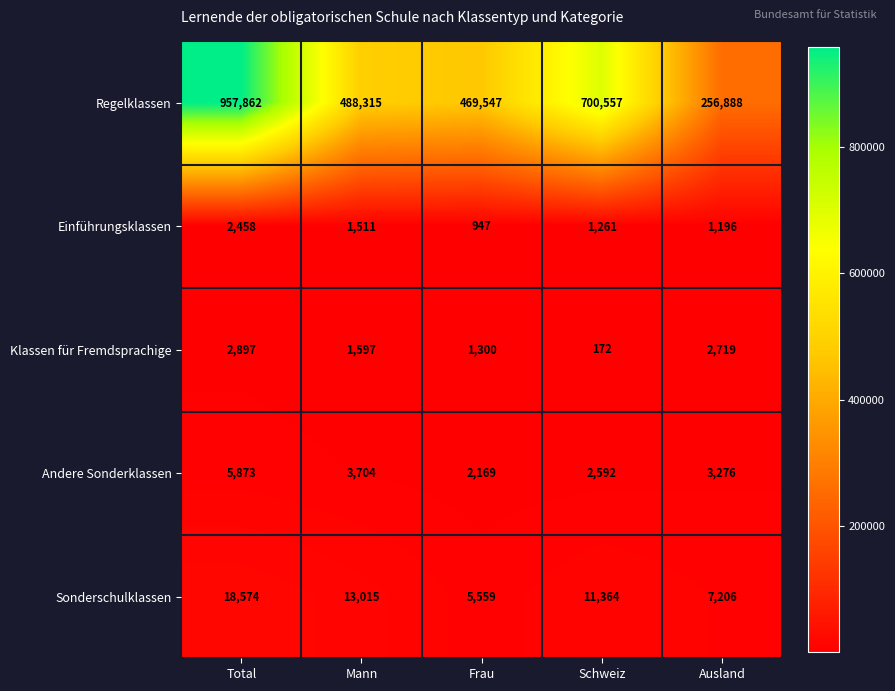

What value does the Sonderschulklassen series have at Mann?

13015